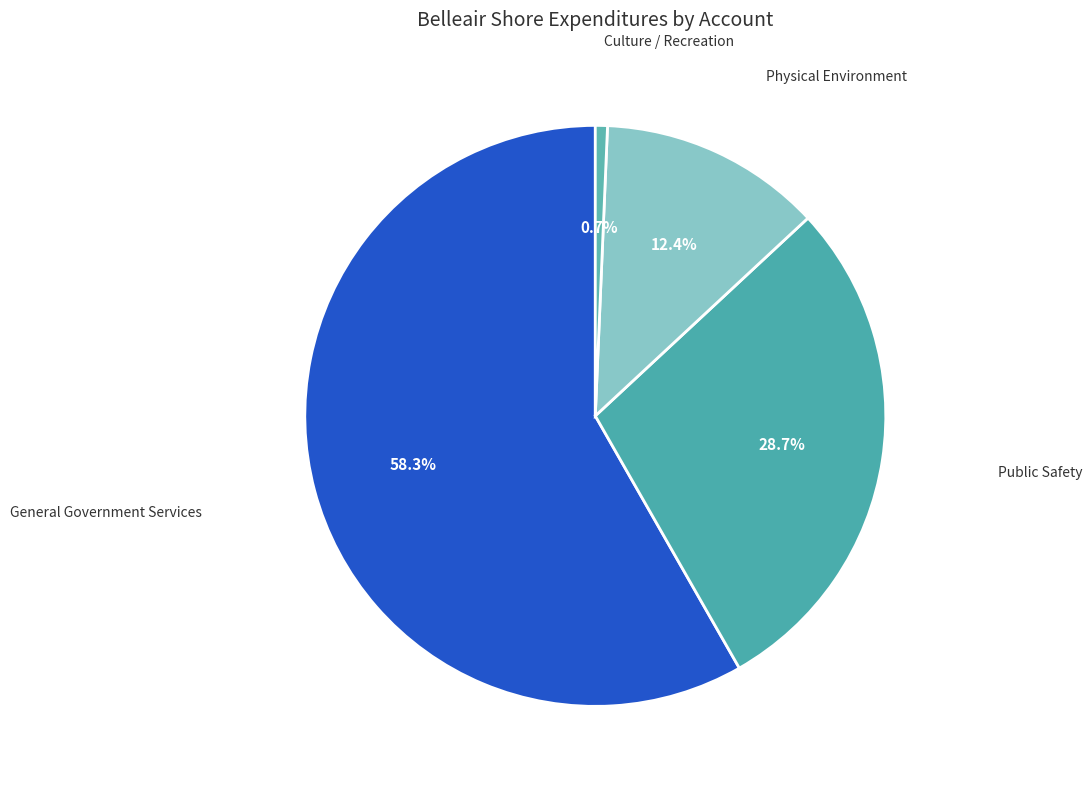

Is it true that Public Safety is 29% of the pie?

True